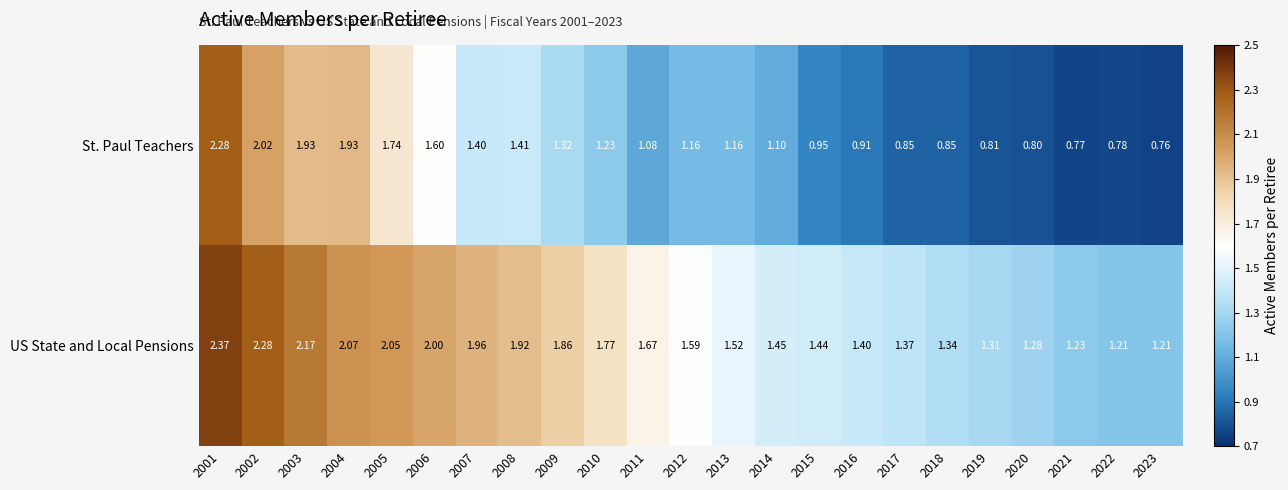

List the series in order of their overall mean, lowest first.

St. Paul Teachers, US State and Local Pensions